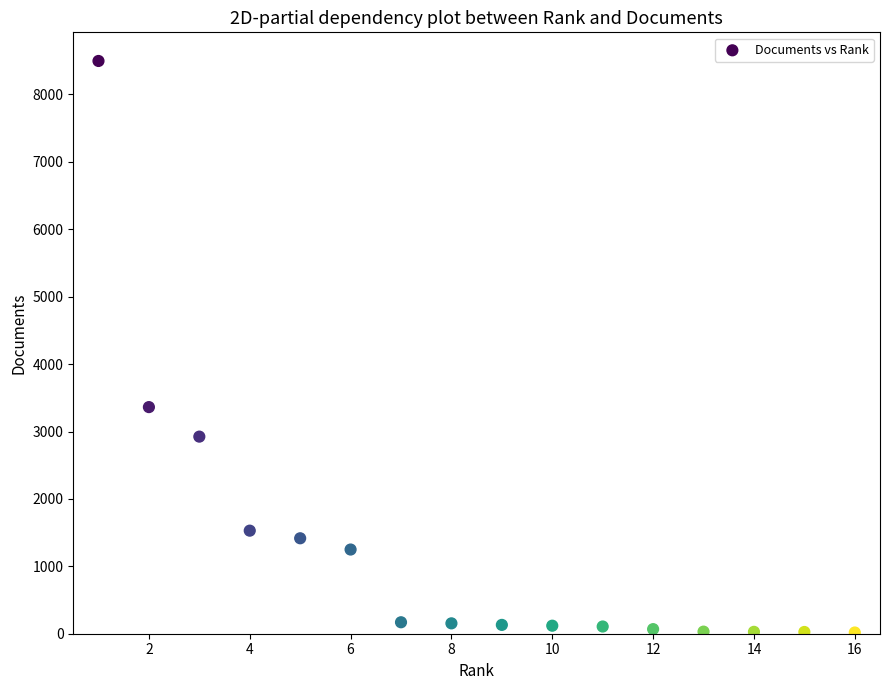

What Y value in the scatter plot is closest to 4257?

3362